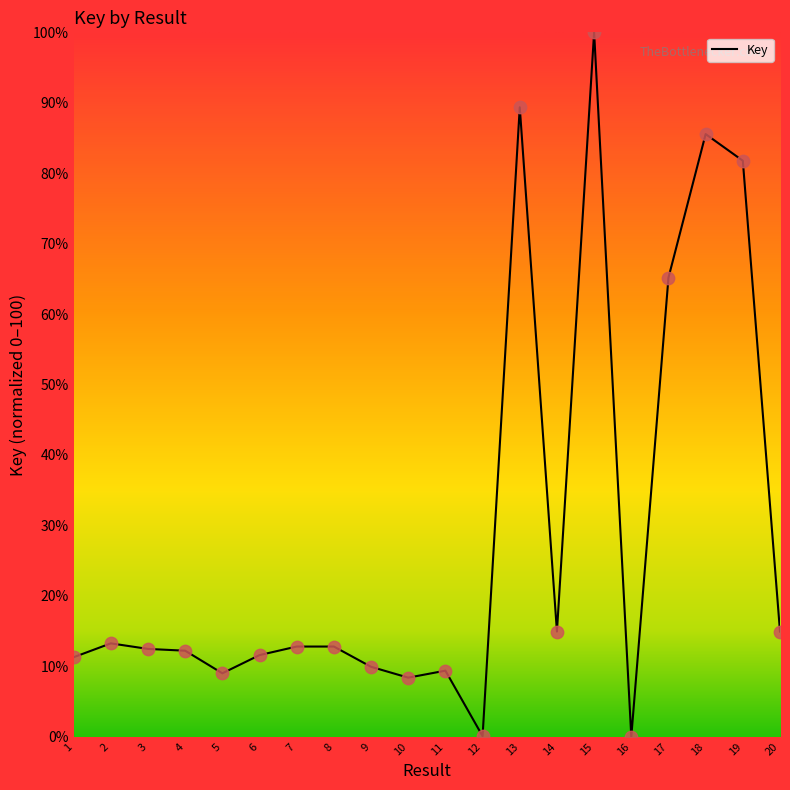

Approximately how many times larger is the value at 11 compared to 20?

0.6